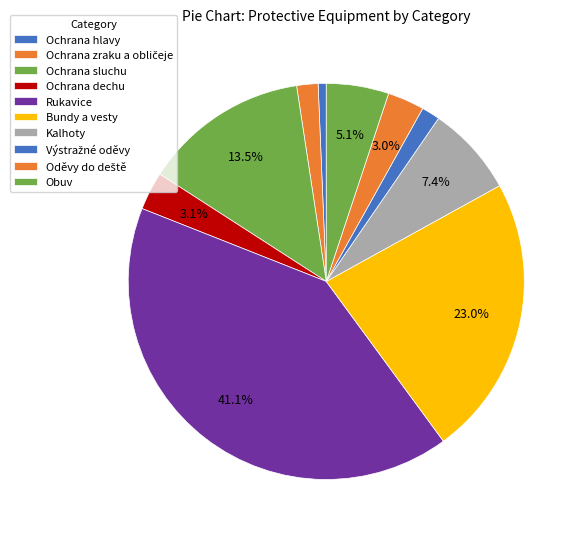

Which category has the smallest portion of the pie?

Ochrana hlavy